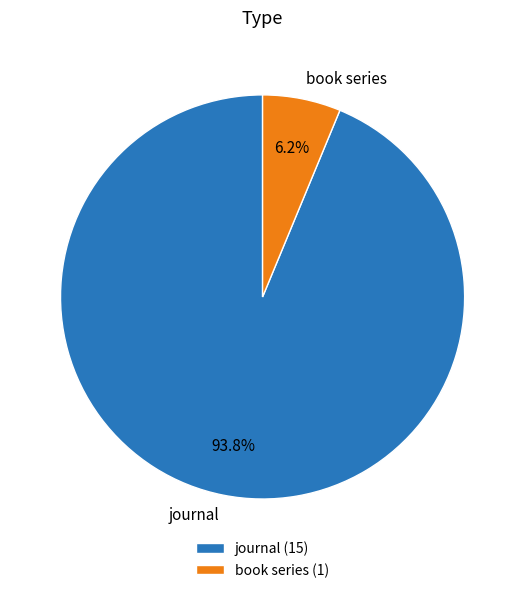

Which slice is the largest?

journal